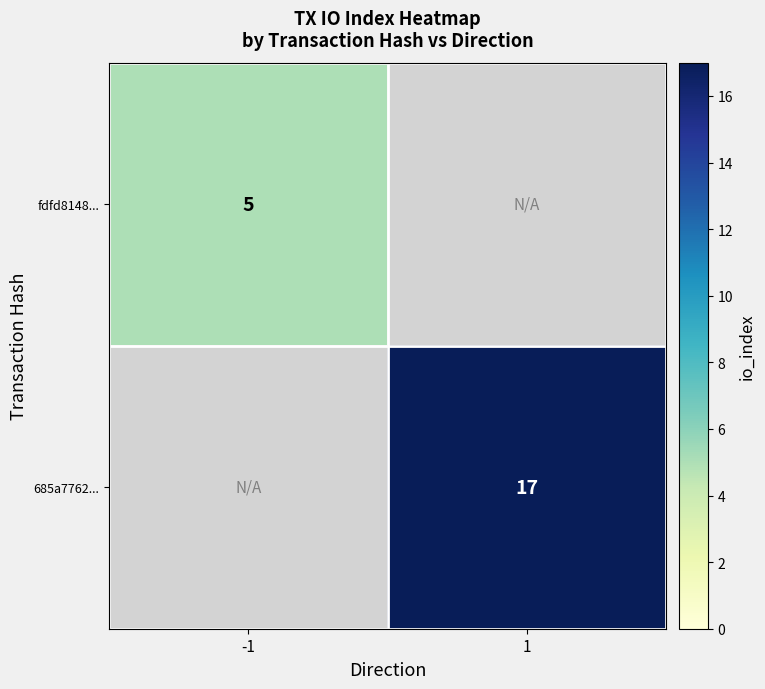

Is it true that fdfd8148... equals 8 at -1?

False